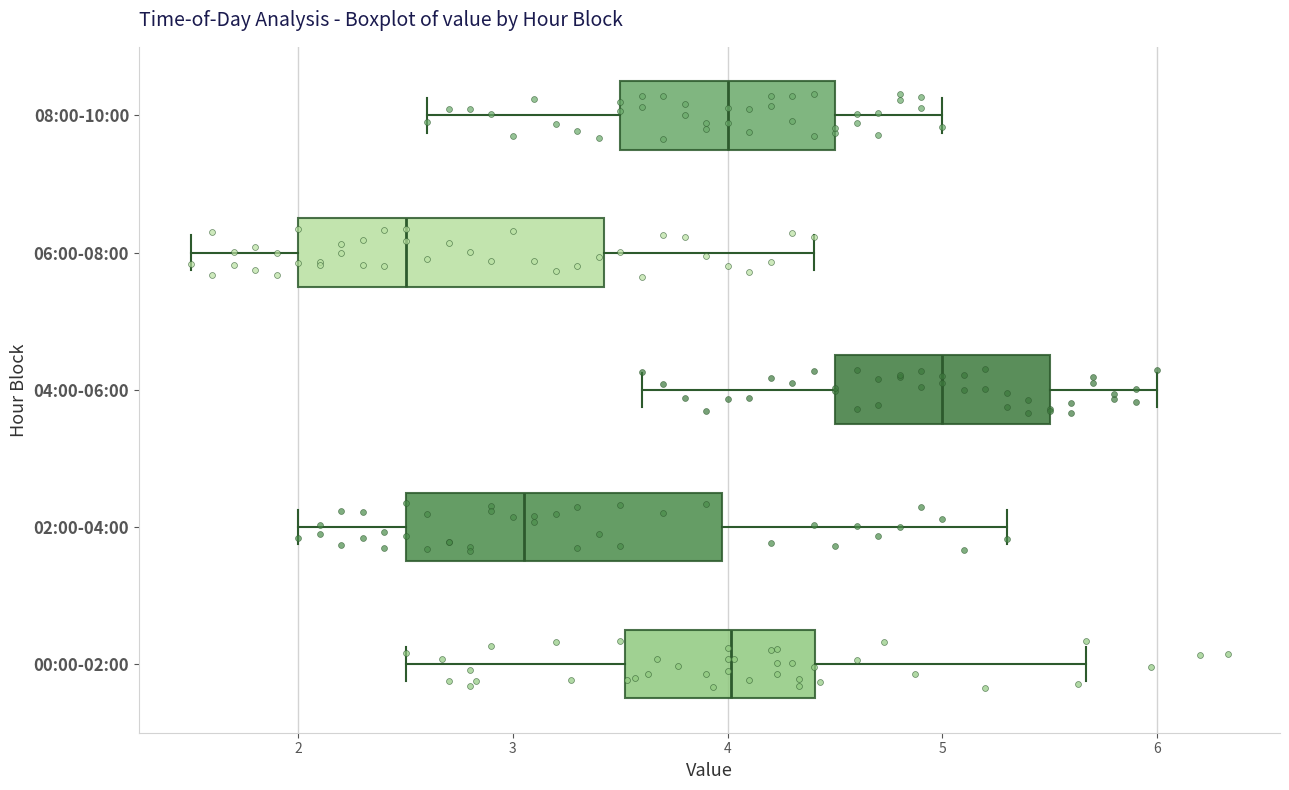

Where does the left whisker of the box for 06:00-08:00 end on the x-axis? The values are not printed on the chart, so give them approximately, as read against the axis.

1.5